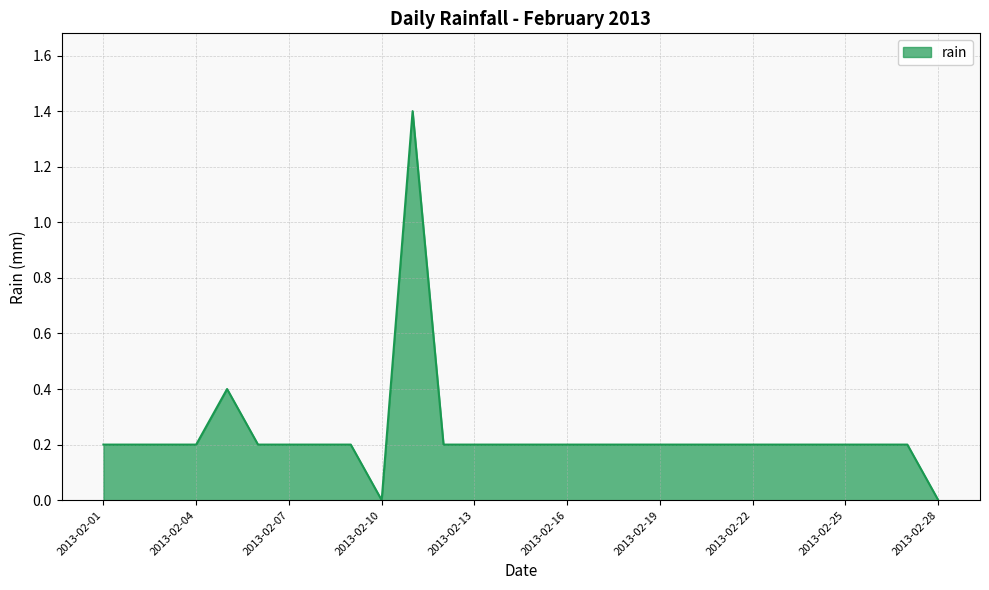

What is the maximum value shown in the chart?

1.4